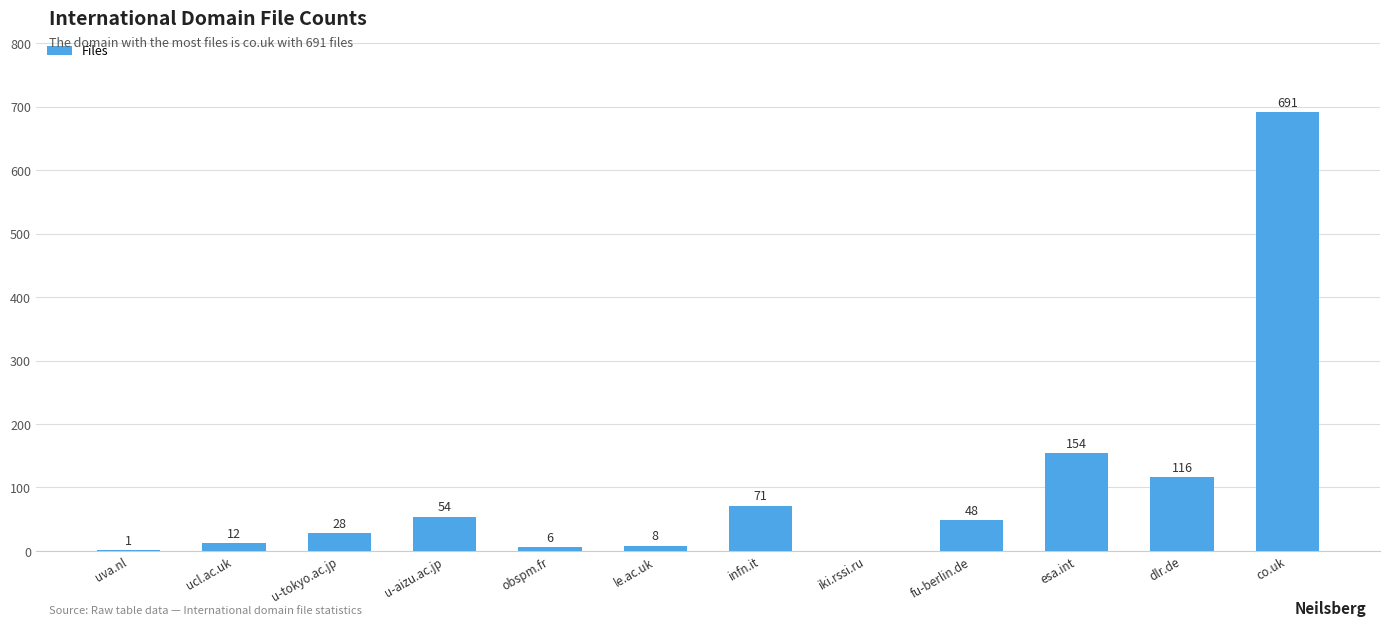

Reading left to right, what are all the values shown in this chart?

1	12	28	54	6	8	71	0	48	154	116	691